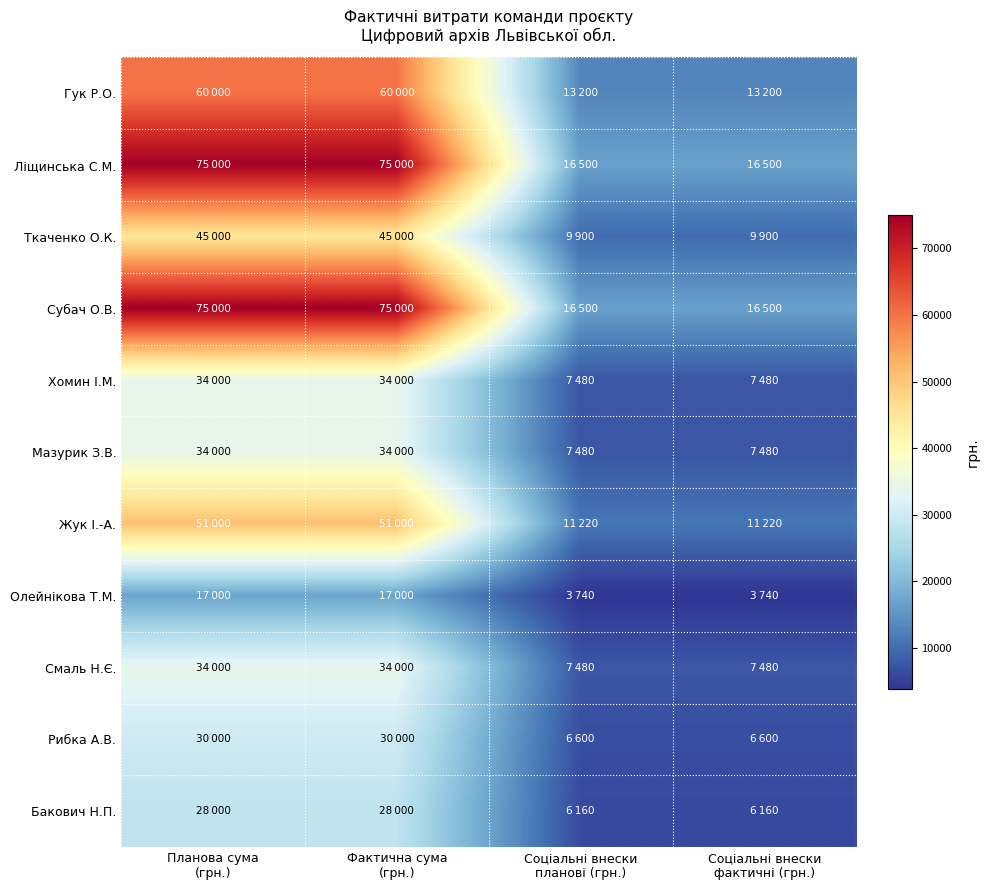

What is the maximum value shown in the chart?

75000